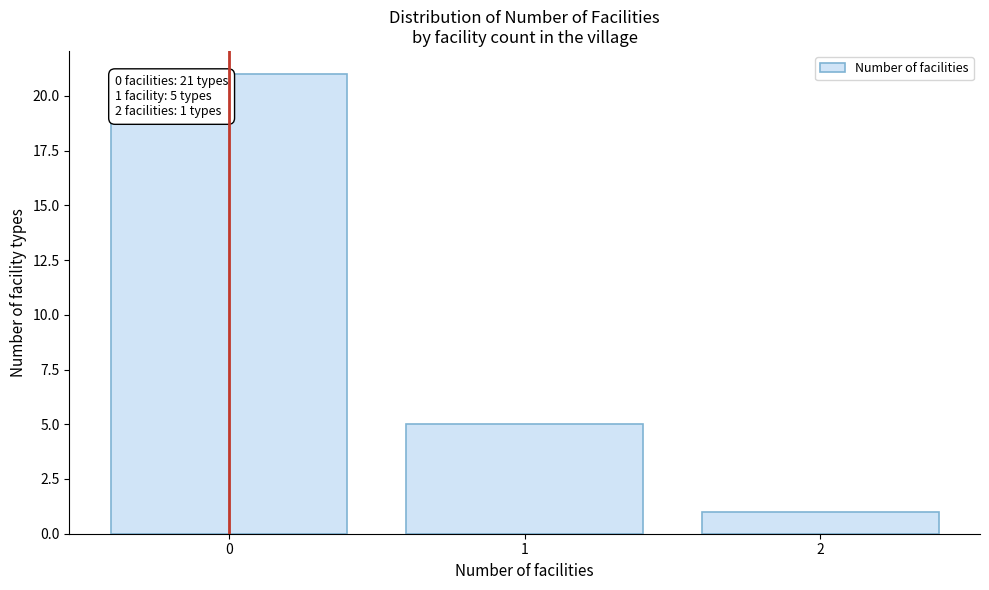

Reading left to right, list all the values displayed in this chart.

0=21	1=5	2=1